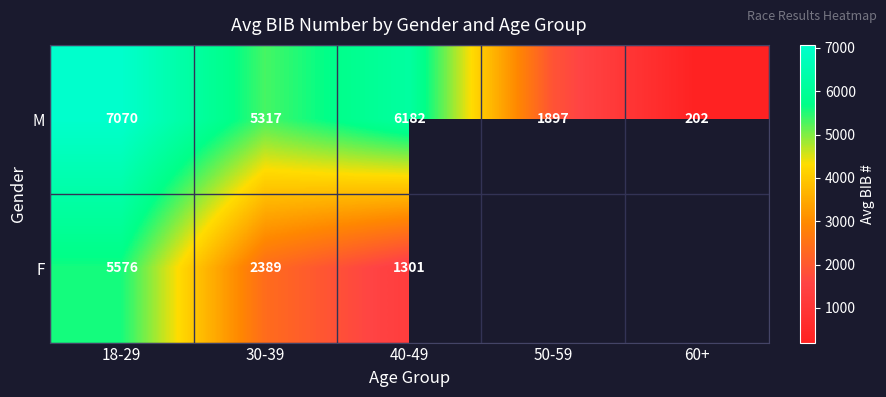

Is the value of F at 30-39 greater than the value of M at 60+?

Yes